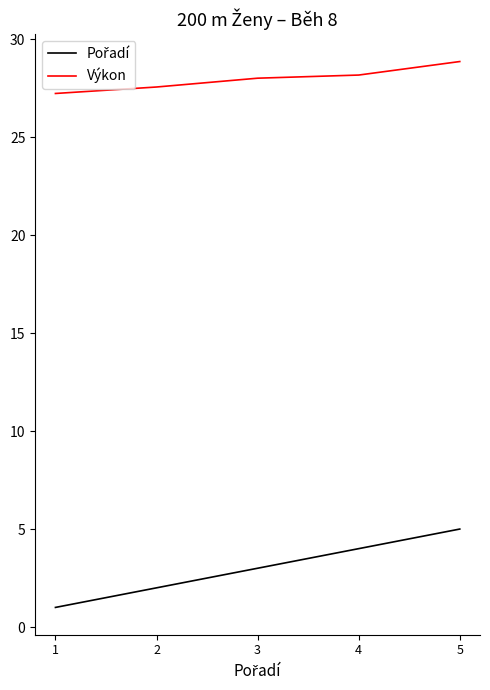

What is the difference between the maximum and minimum values in the Výkon series?

1.6